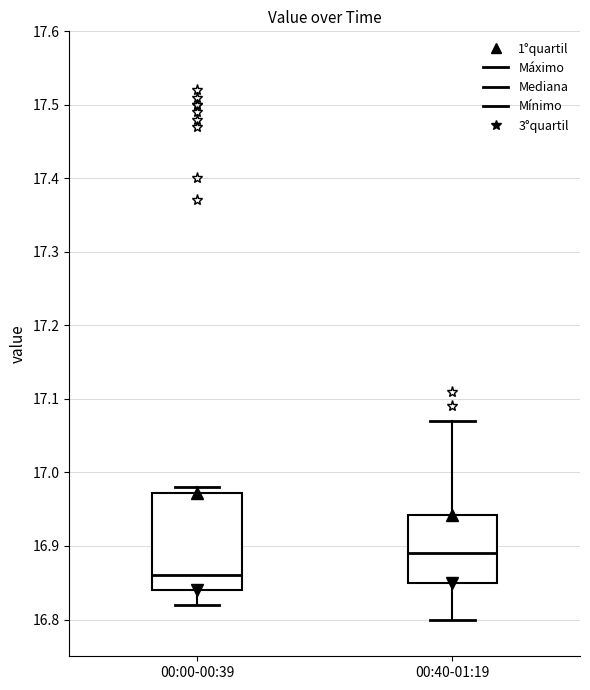

Reading left to right, read every box against the y-axis: the position of its median line, the range the box covers, and the ends of its whiskers. The values are not printed on the chart, so give them approximately, as read against the axis.

00:00-00:39: median 16.86, box 16.84 to 16.97, whiskers 16.82 to 16.98
00:40-01:19: median 16.89, box 16.85 to 16.94, whiskers 16.80 to 17.07